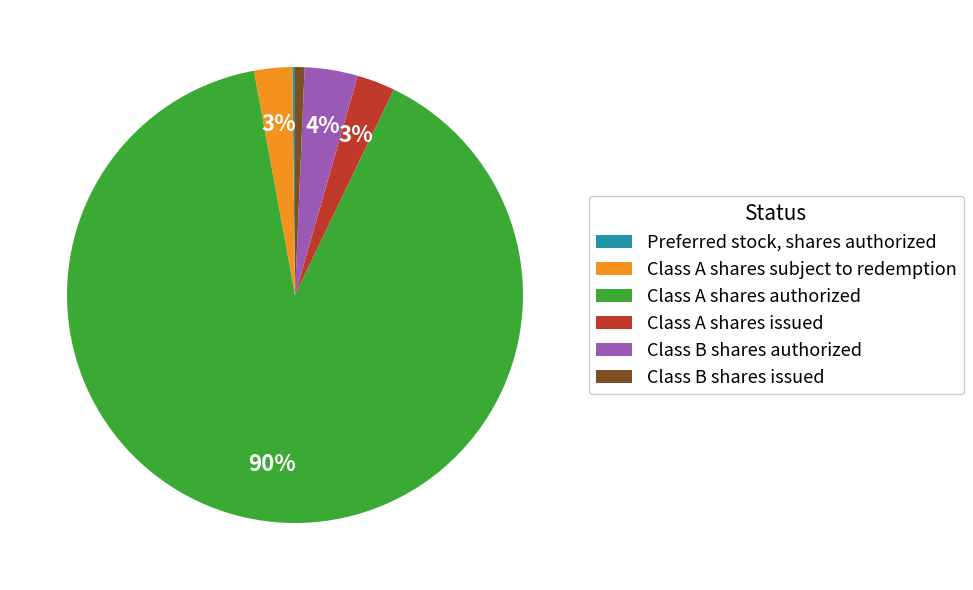

To the nearest percent, what is the average slice percentage?

17%